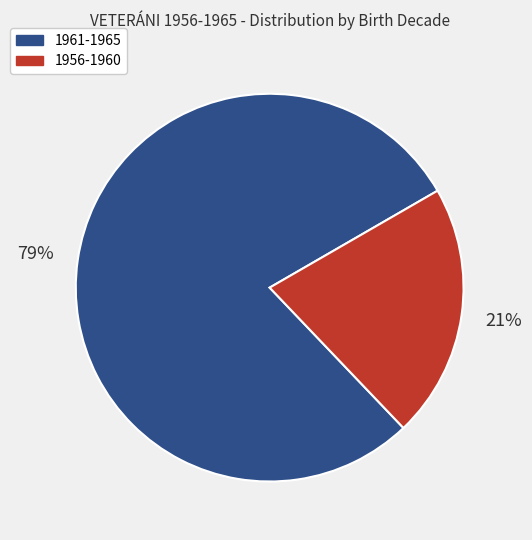

Combined, do 1961-1965 and 1956-1960 account for over 50%?

Yes